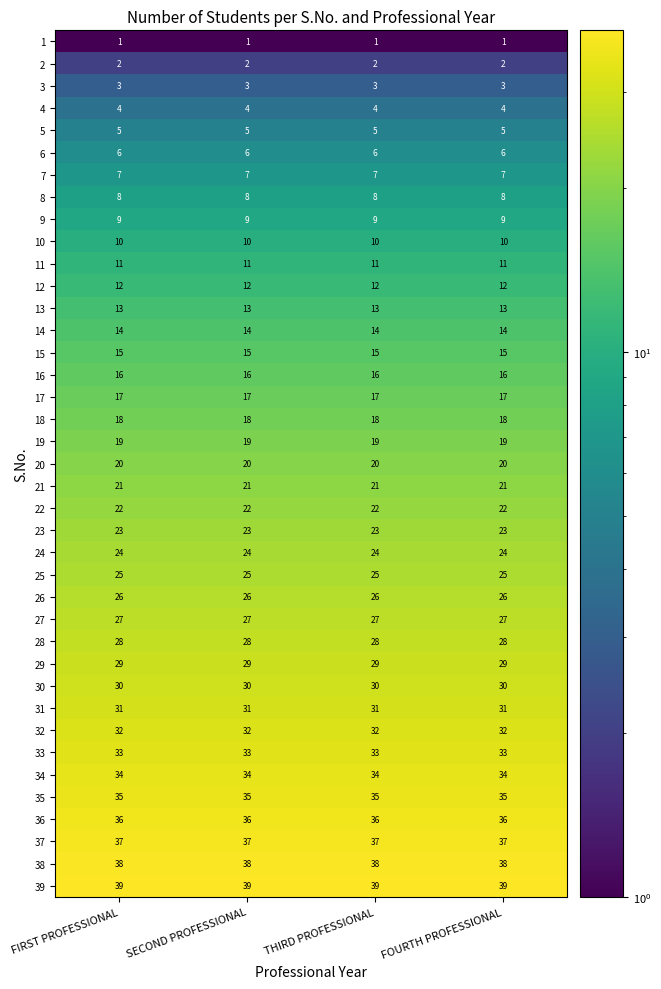

At how many categories does at least one series exceed 5?

4